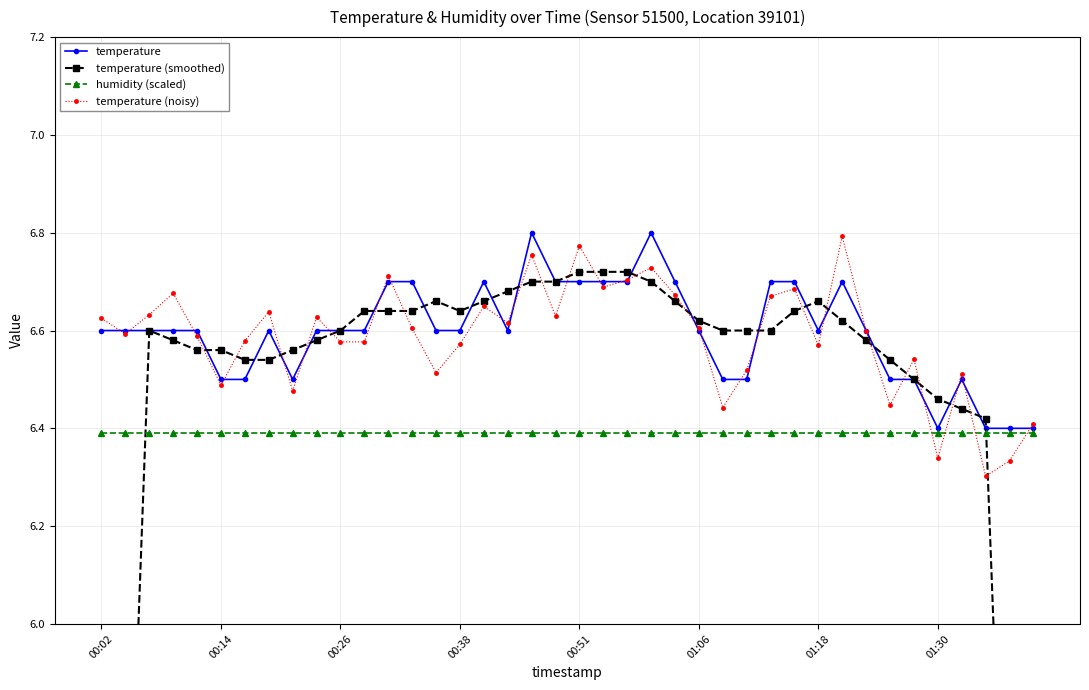

List the series in order of their peak value, highest first.

temperature, temperature (noisy), temperature (smoothed), humidity (scaled)